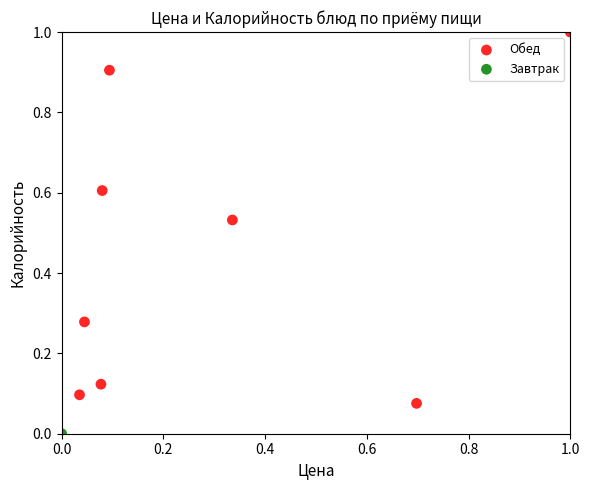

What are all the series names shown in the legend?

Обед, Завтрак